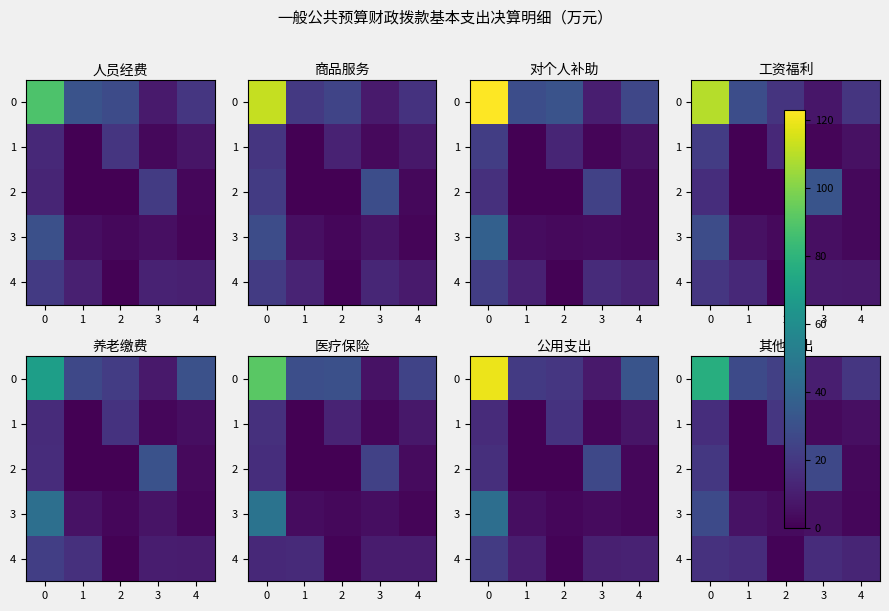

What is the approximate value of 0 at 2?

23.2